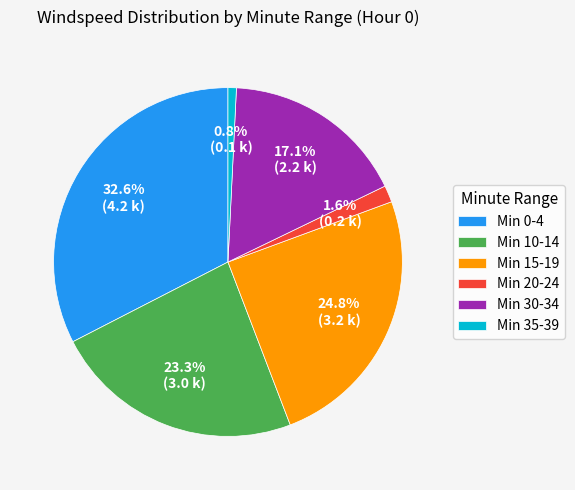

Count the number of slices in the pie.

6